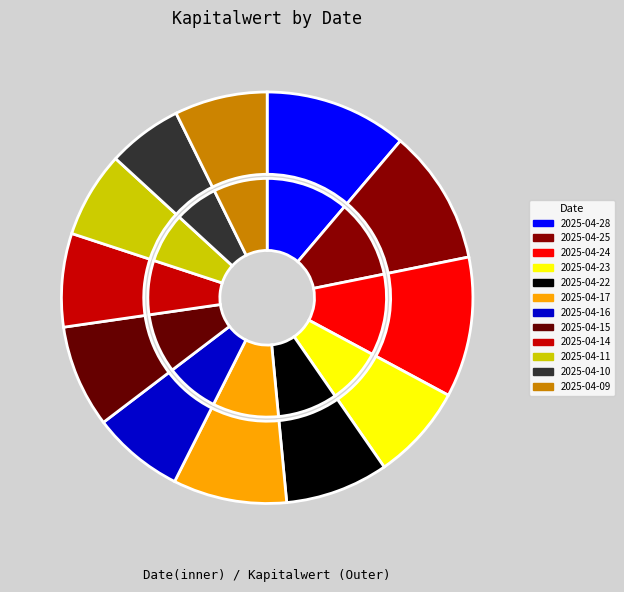

Rank the categories by value from lowest to highest.

2025-04-10, 2025-04-11, 2025-04-16, 2025-04-09, 2025-04-14, 2025-04-23, 2025-04-15, 2025-04-22, 2025-04-17, 2025-04-25, 2025-04-24, 2025-04-28